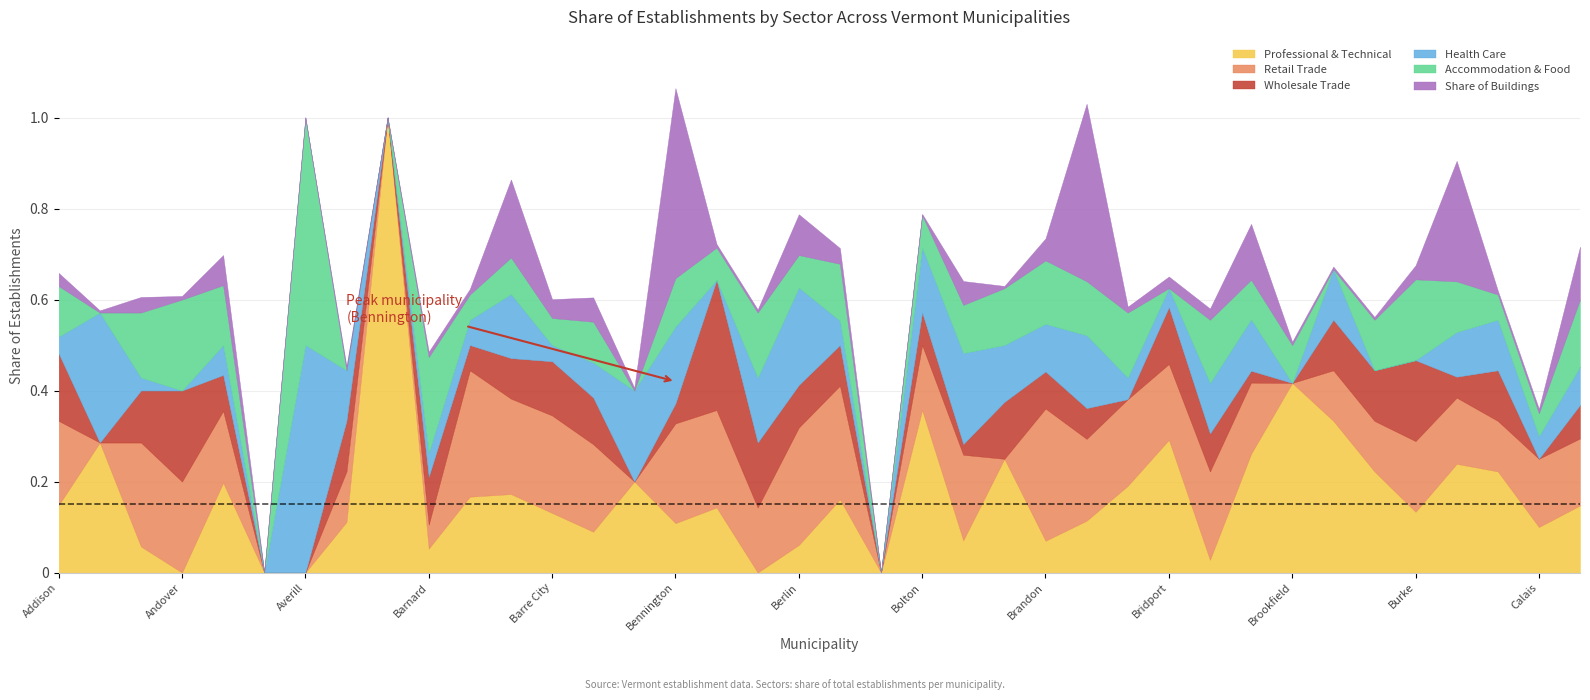

What is the difference between the highest and lowest values at Brandon?

0.2